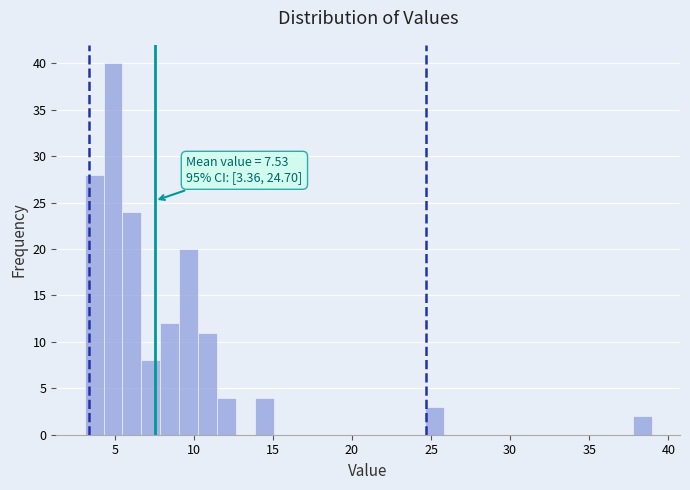

Around what value on the x-axis is the tallest bar? Give the approximate position of its centre, as read against the axis.

5.0